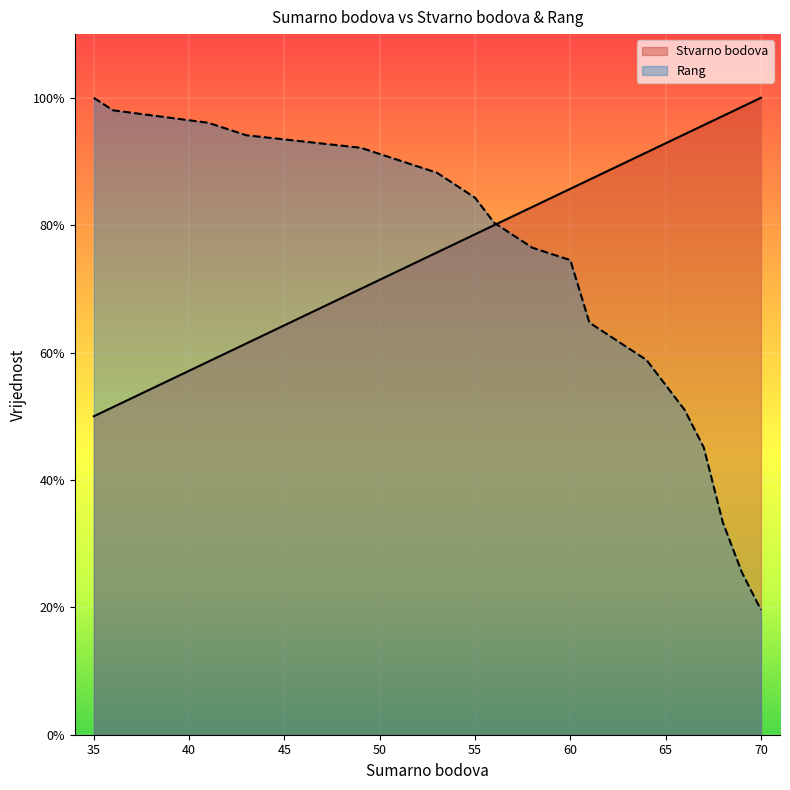

Rank the series at 51 from highest to lowest value.

Rang, Stvarno bodova